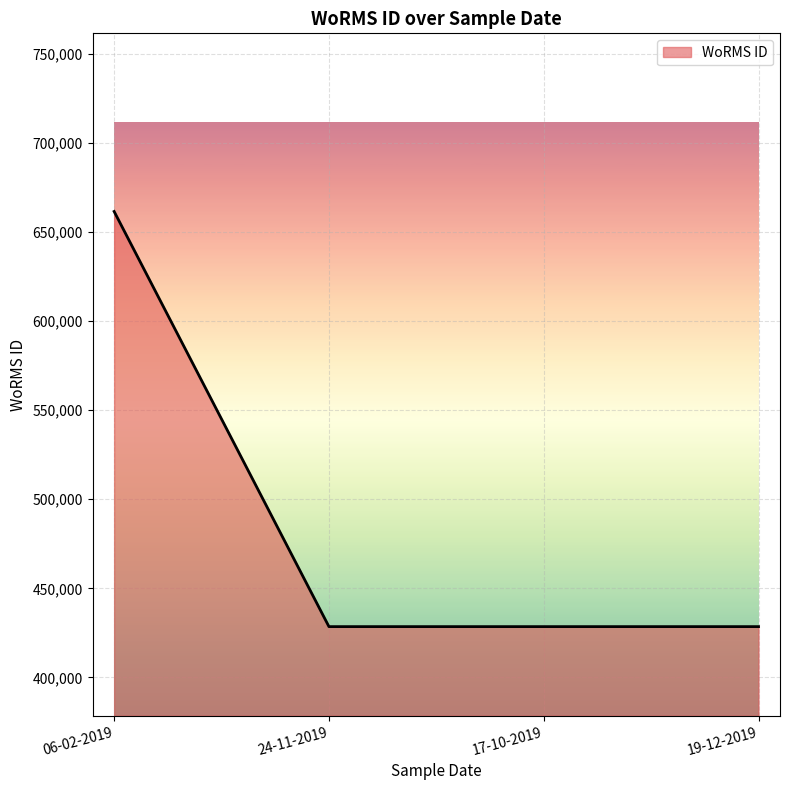

Count the number of data series in this chart.

1